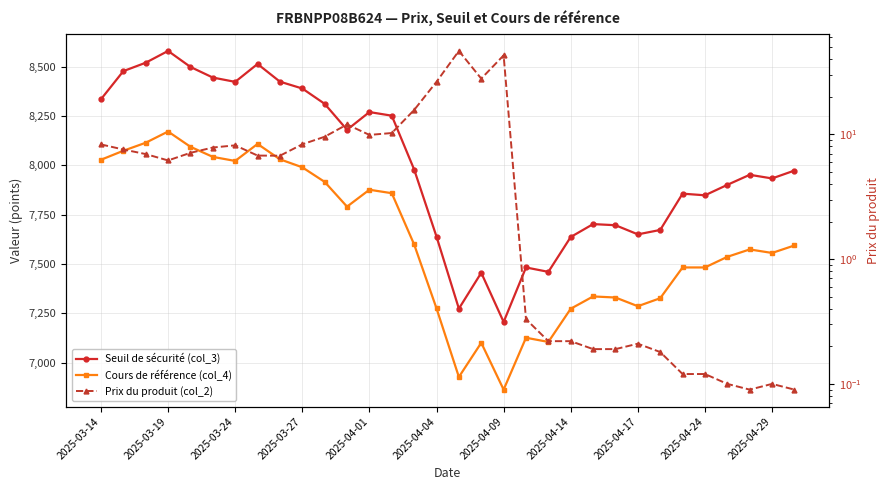

What is the value of the Prix du produit (col_2) point at the 26th from the left?

0.2